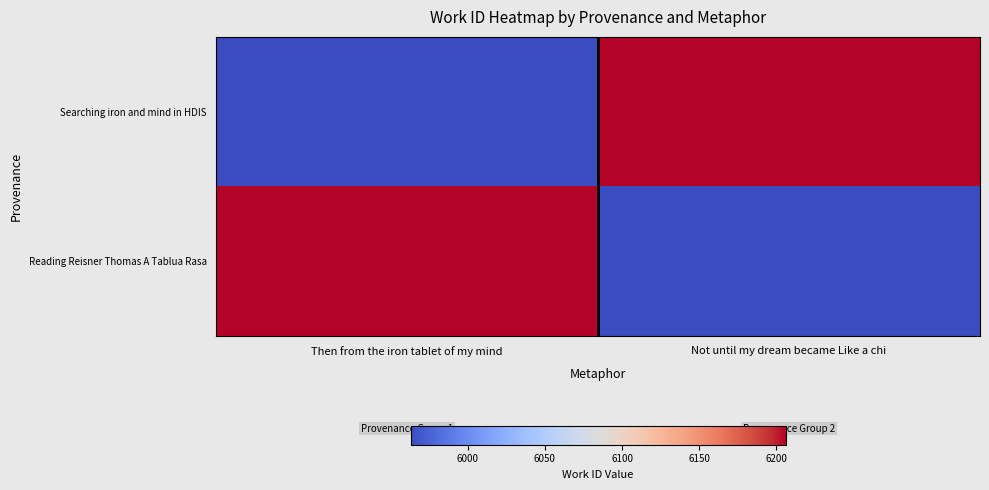

Which series changed the most between Then from the iron tablet of my mind and Not until my dream became Like a chi?

Searching iron and mind in HDIS